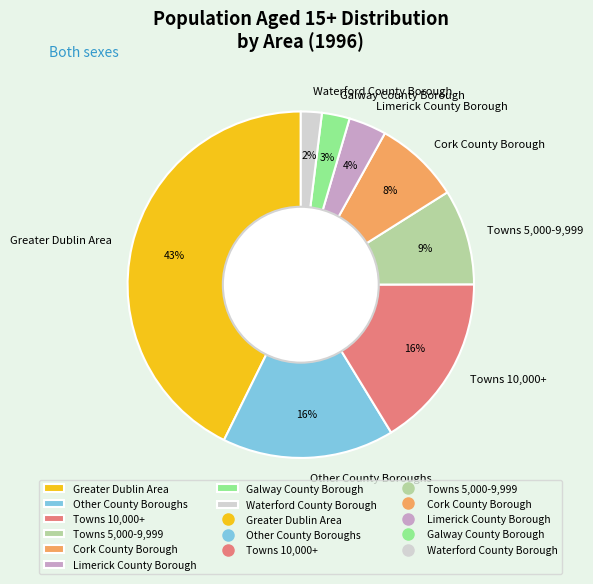

What is the smallest slice in the pie chart?

Waterford County Borough